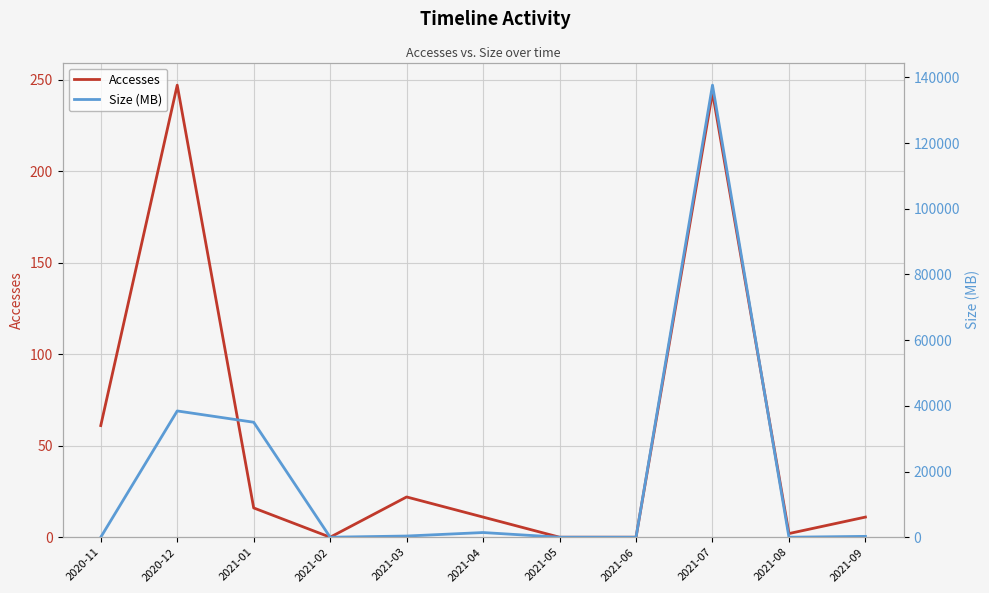

How many values in the Size (MB) series are below 254?

5